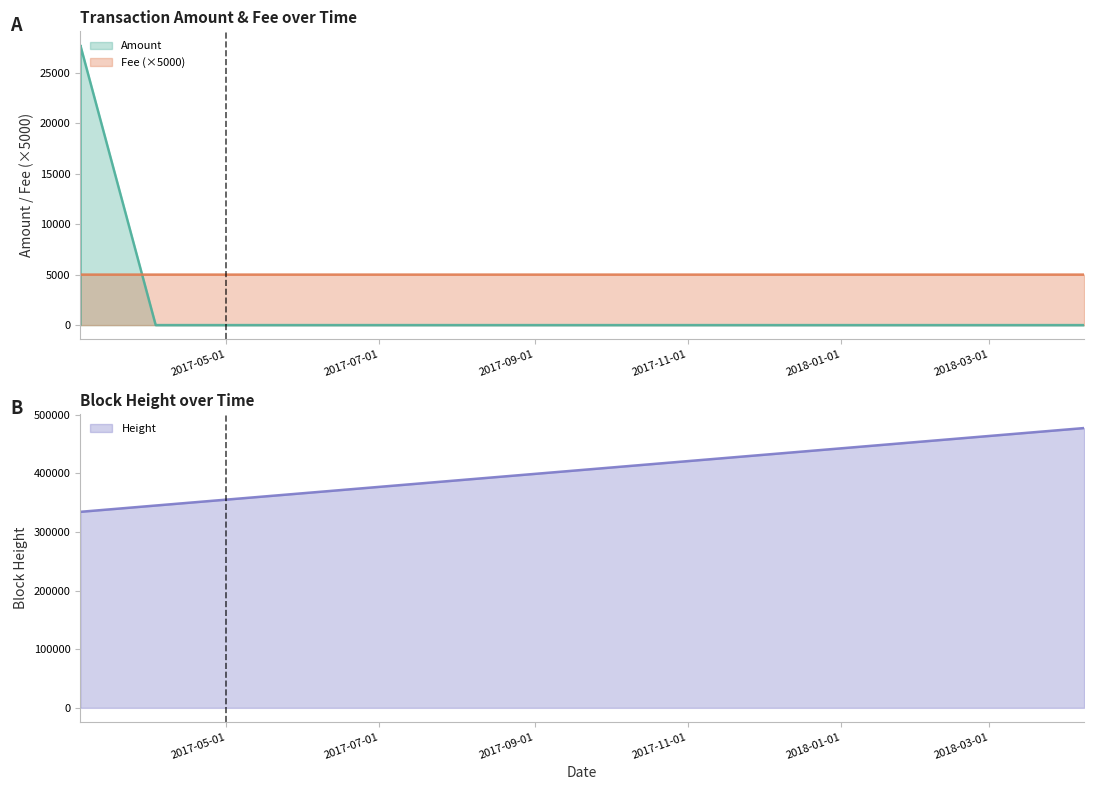

Where is Amount nearest to the value 13850?

2017-03-03 19:56:31